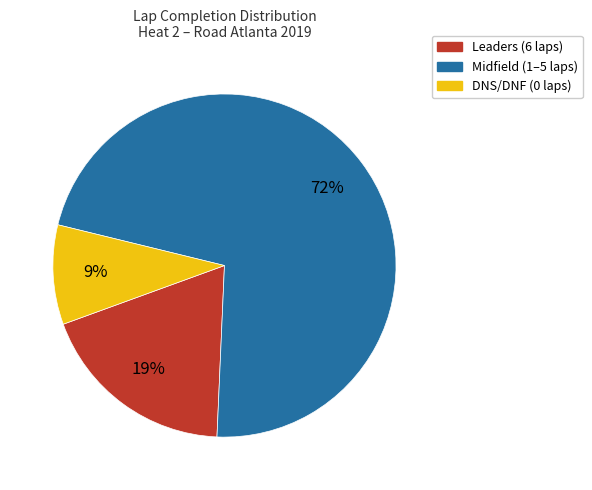

Count the number of slices in the pie.

3